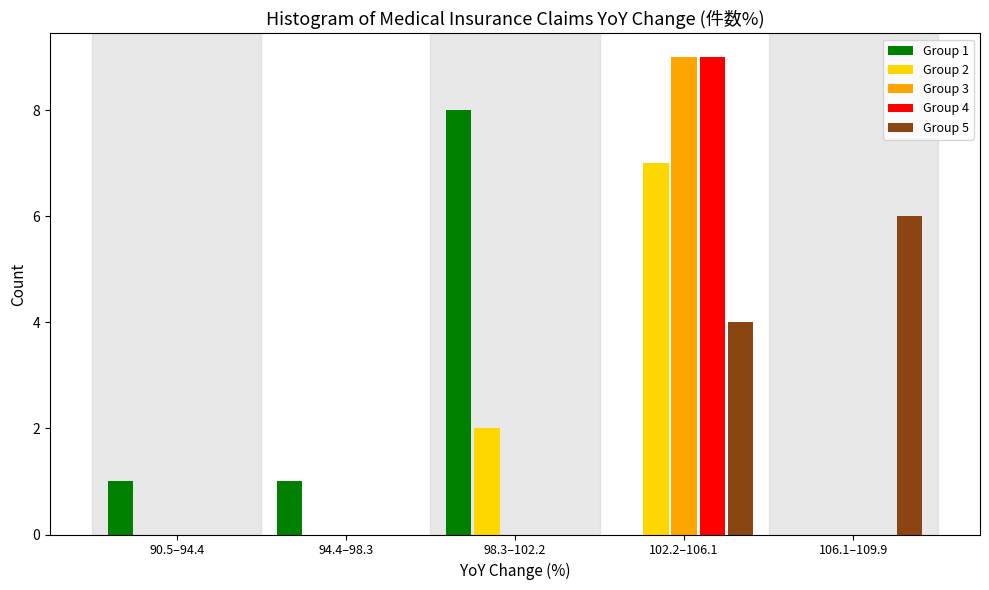

Reading left to right, what are all the values shown in this chart?

Group 1: 90.5–94.4=1	94.4–98.3=1	98.3–102.2=8	102.2–106.1=0	106.1–109.9=0
Group 2: 90.5–94.4=0	94.4–98.3=0	98.3–102.2=2	102.2–106.1=7	106.1–109.9=0
Group 3: 90.5–94.4=0	94.4–98.3=0	98.3–102.2=0	102.2–106.1=9	106.1–109.9=0
Group 4: 90.5–94.4=0	94.4–98.3=0	98.3–102.2=0	102.2–106.1=9	106.1–109.9=0
Group 5: 90.5–94.4=0	94.4–98.3=0	98.3–102.2=0	102.2–106.1=4	106.1–109.9=6